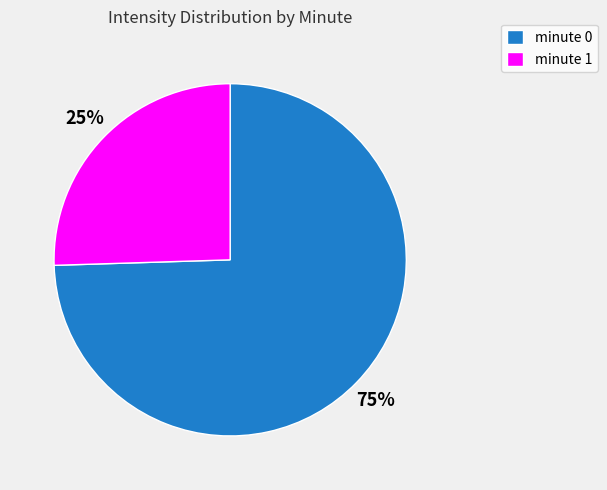

Combined, do minute 0 and minute 1 account for over 50%?

Yes